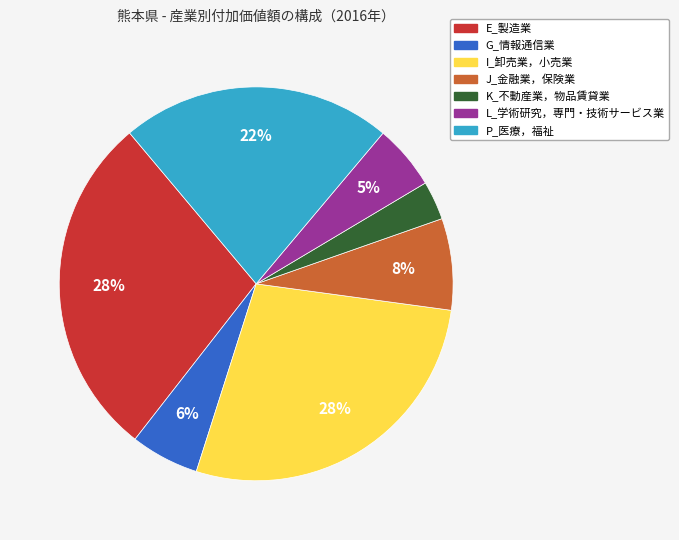

Which slice is the smallest?

K_不動産業，物品賃貸業